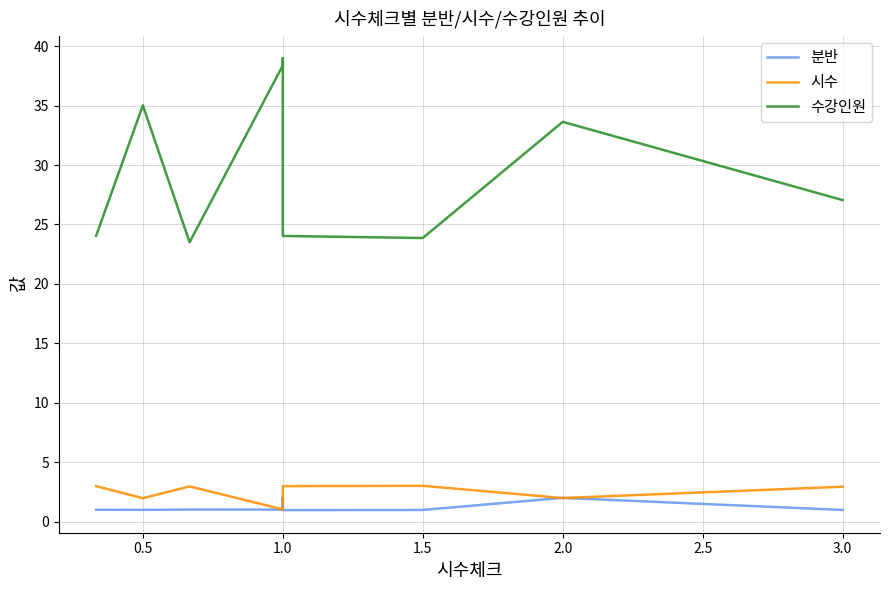

True or false: 시수 has more than 2 interior local peaks.

False